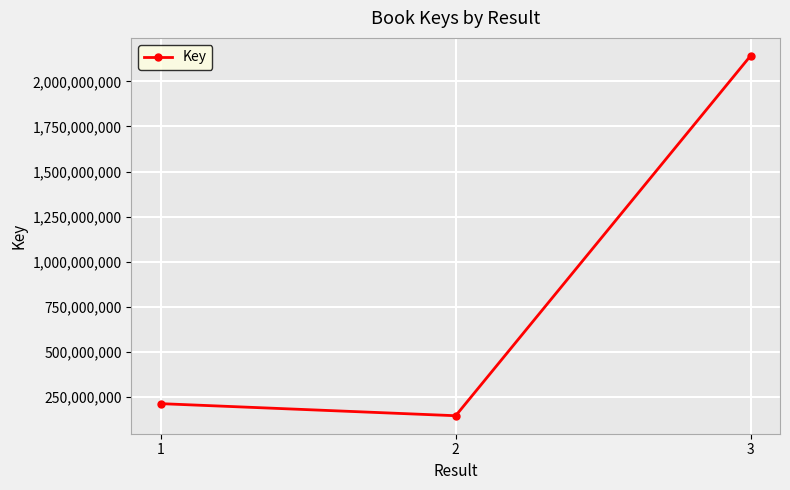

Count the number of categories in the chart.

3